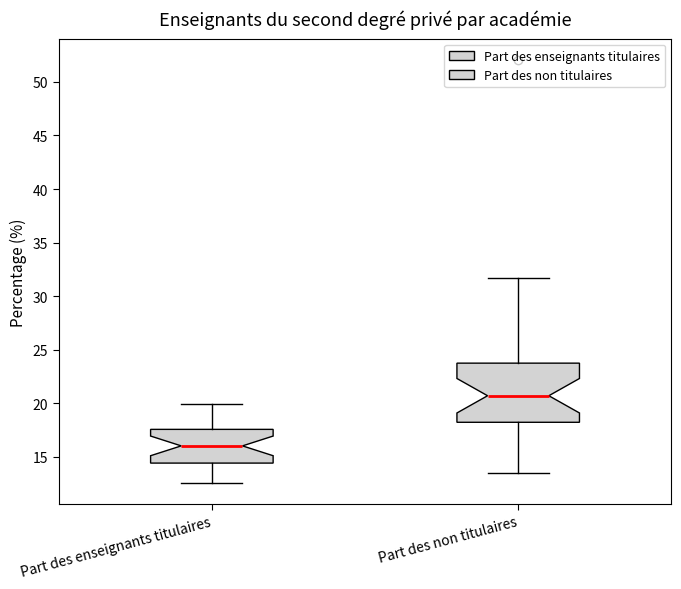

Reading left to right, read every box against the y-axis: the position of its median line, the range the box covers, and the ends of its whiskers. The values are not printed on the chart, so give them approximately, as read against the axis.

Part des enseignants titulaires: median 16.0, box 14.5 to 17.5, whiskers 12.5 to 20.0
Part des non titulaires: median 20.5, box 18.0 to 24.0, whiskers 13.5 to 31.5